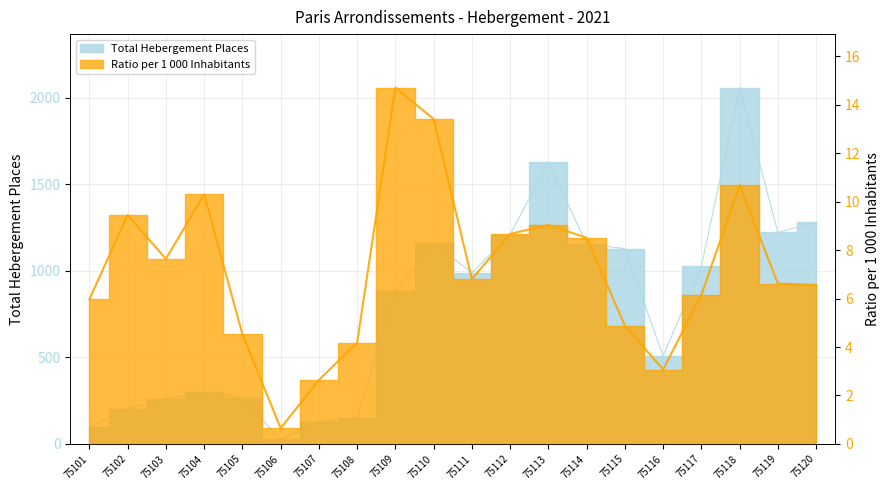

What is the difference between the Total Hebergement Places values at 75113 and 75110?

467.0